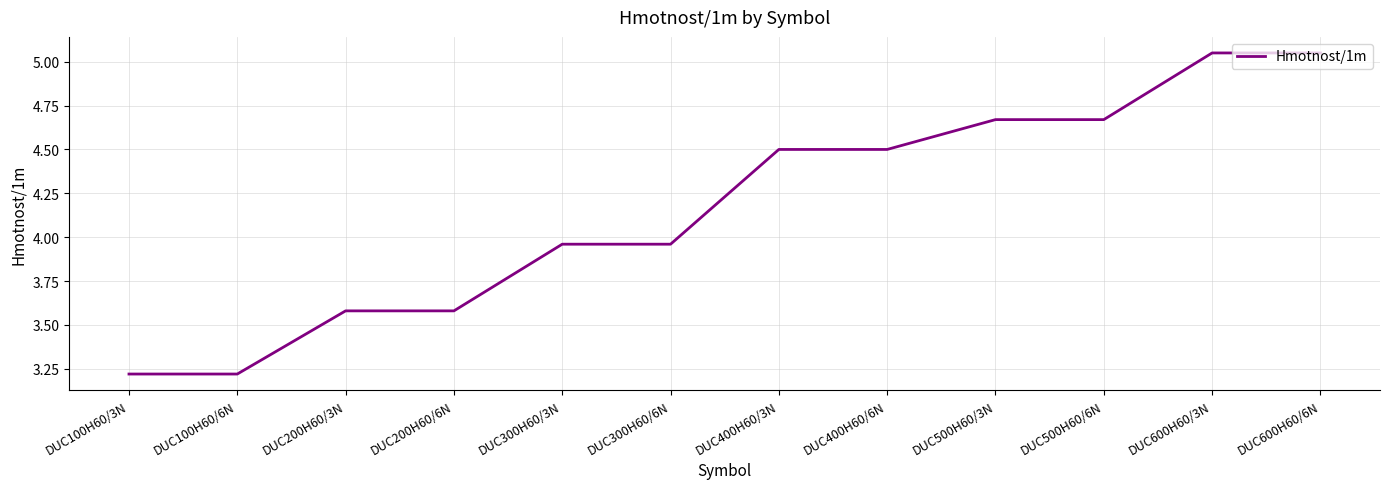

How many values are below 4?

6